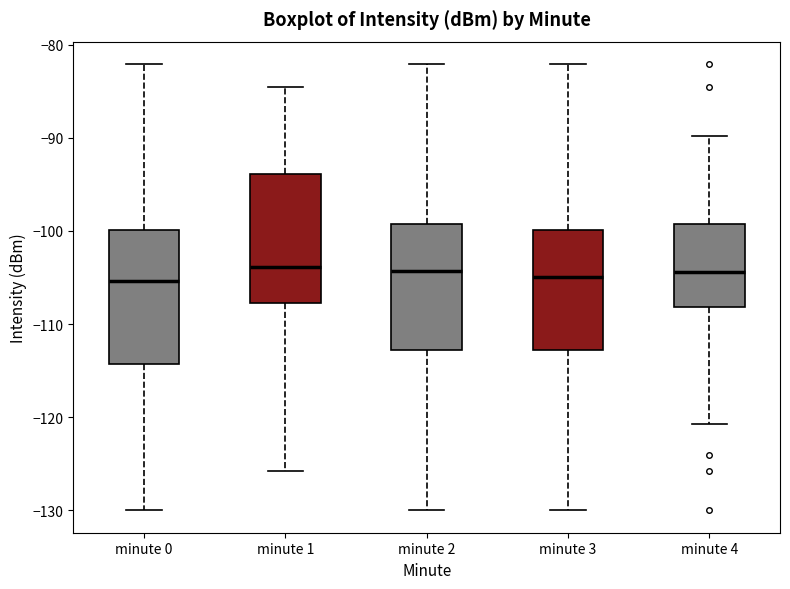

Reading left to right, read every box against the y-axis: the position of its median line, the range the box covers, and the ends of its whiskers. The values are not printed on the chart, so give them approximately, as read against the axis.

minute 0: median -105, box -114 to -100, whiskers -130 to -82
minute 1: median -104, box -108 to -94, whiskers -126 to -85
minute 2: median -104, box -113 to -99, whiskers -130 to -82
minute 3: median -105, box -113 to -100, whiskers -130 to -82
minute 4: median -104, box -108 to -99, whiskers -121 to -90